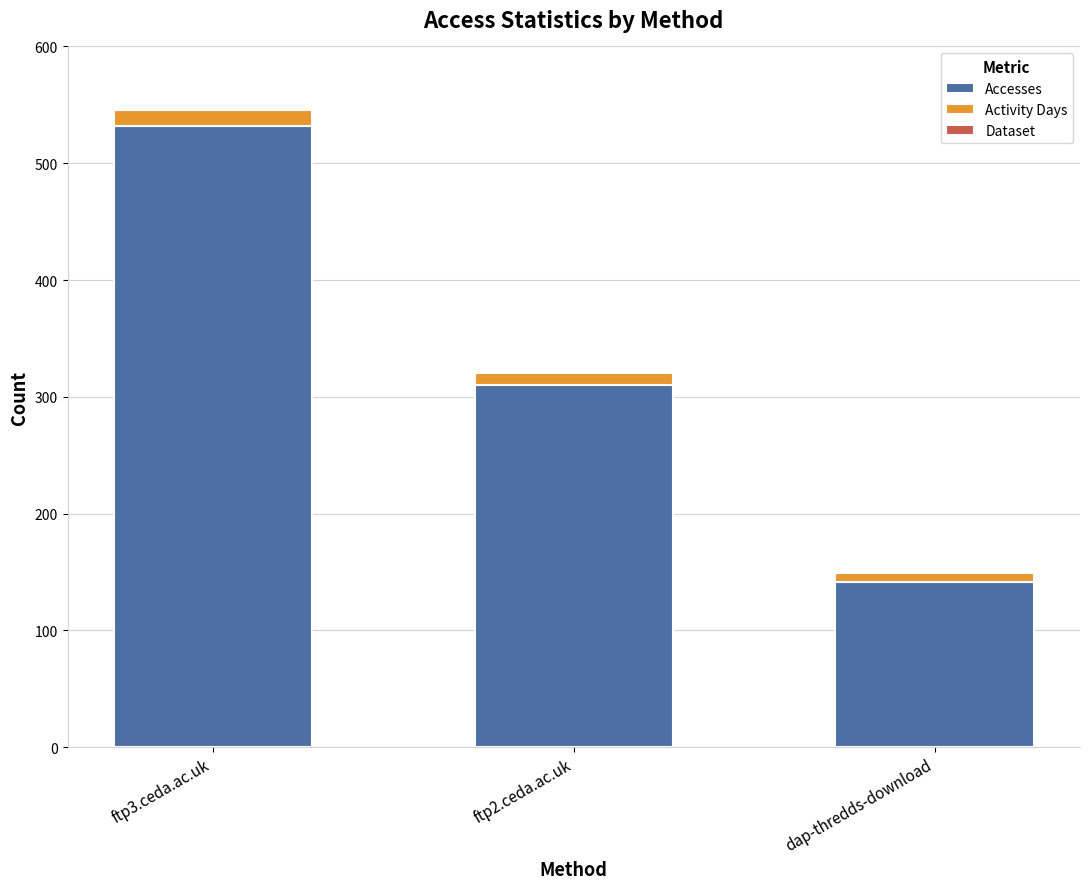

Count the number of data series in this chart.

3